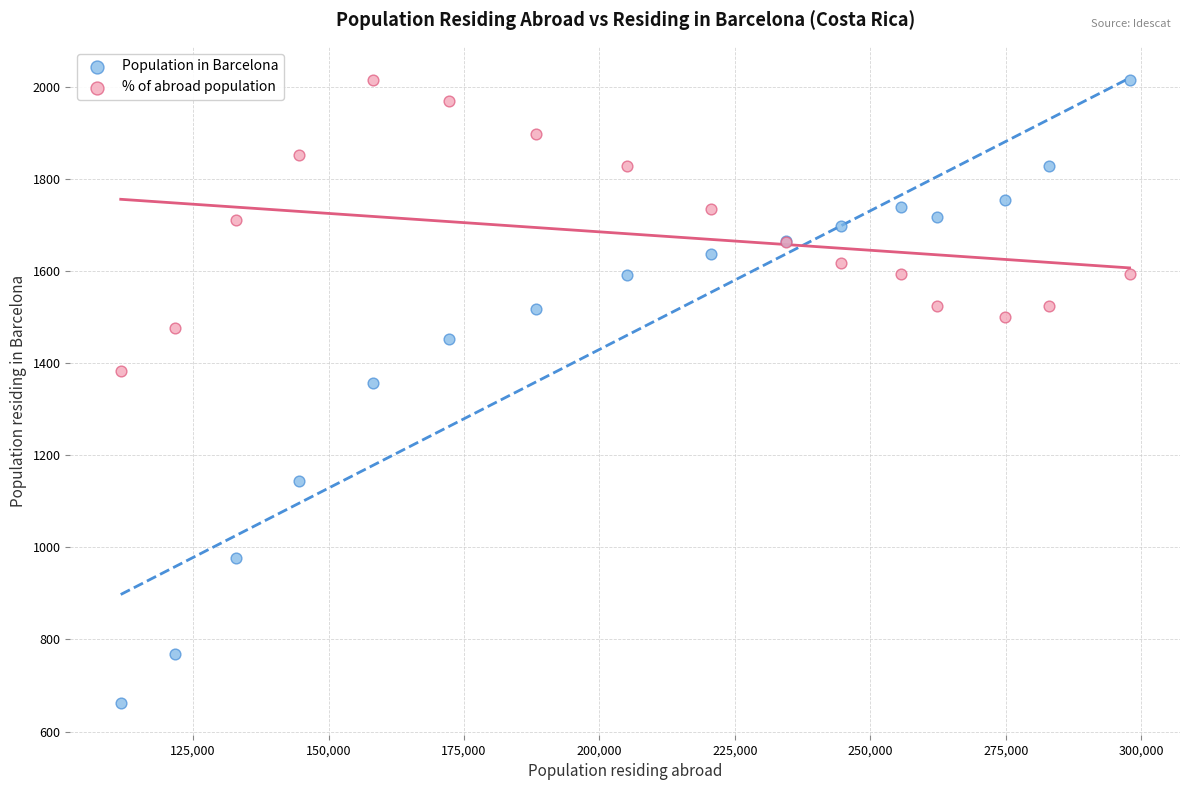

What are all the series names shown in the legend?

Population in Barcelona, % of abroad population